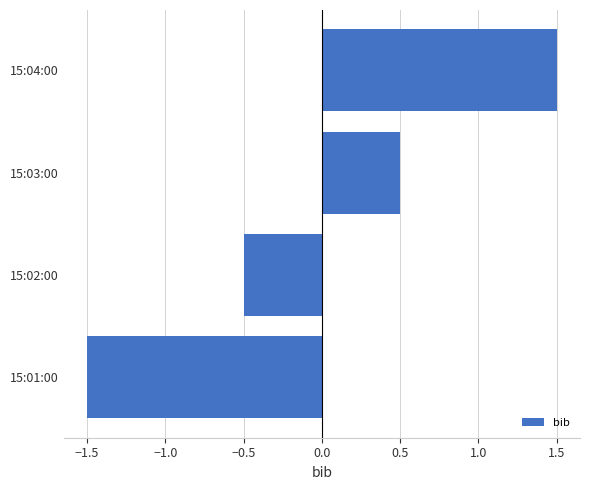

What is the difference between the maximum and minimum values?

3.0